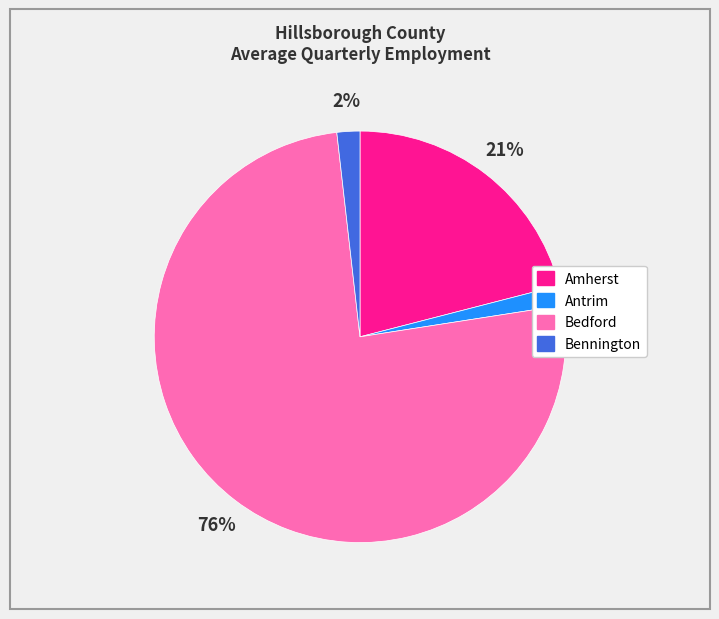

To the nearest percent, what is the average slice percentage?

25%